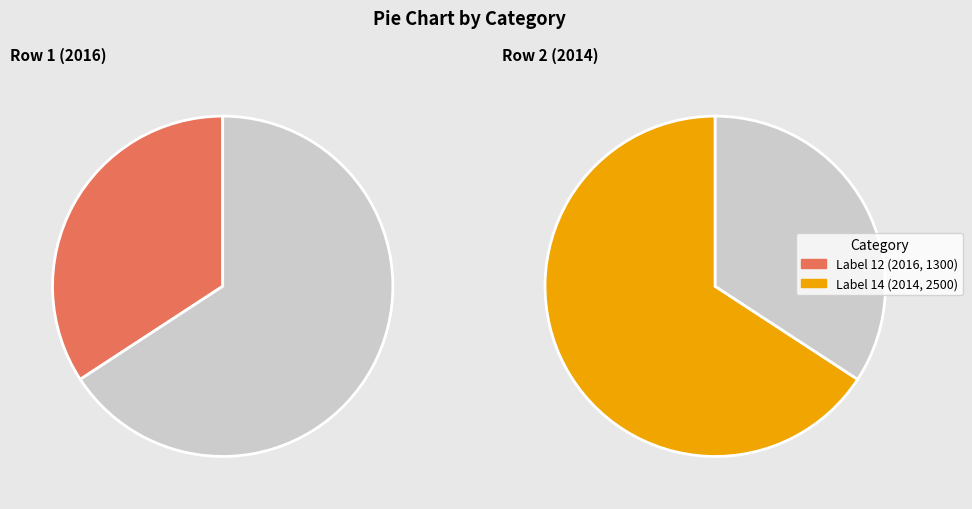

Approximately how many times larger is the value at 12 compared to 14?

0.5